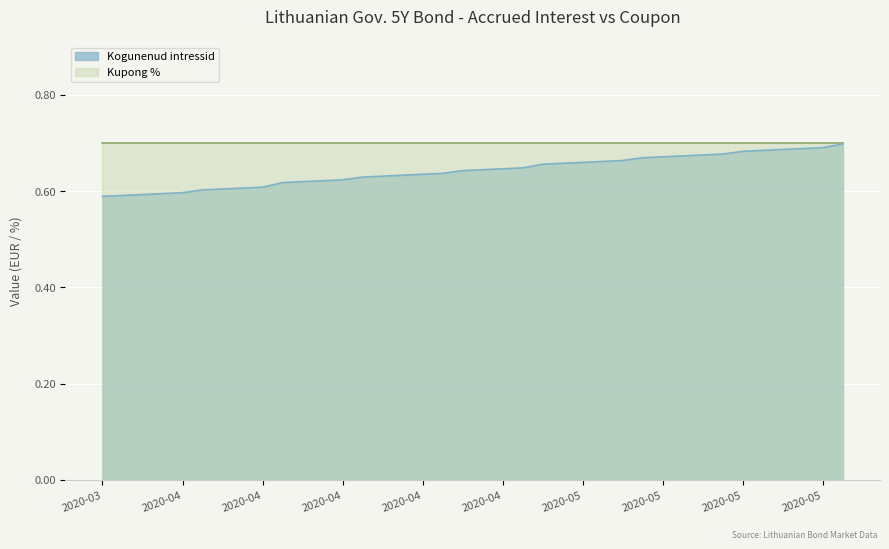

What is the greatest value displayed?

0.7